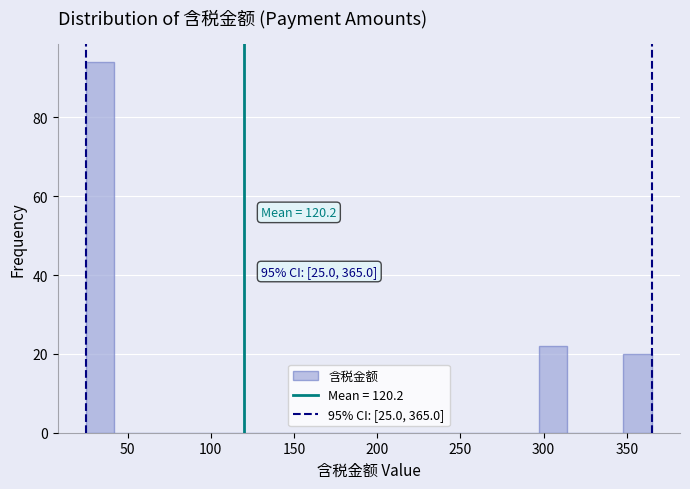

Around what value on the x-axis is the tallest bar? Give the approximate position of its centre, as read against the axis.

35